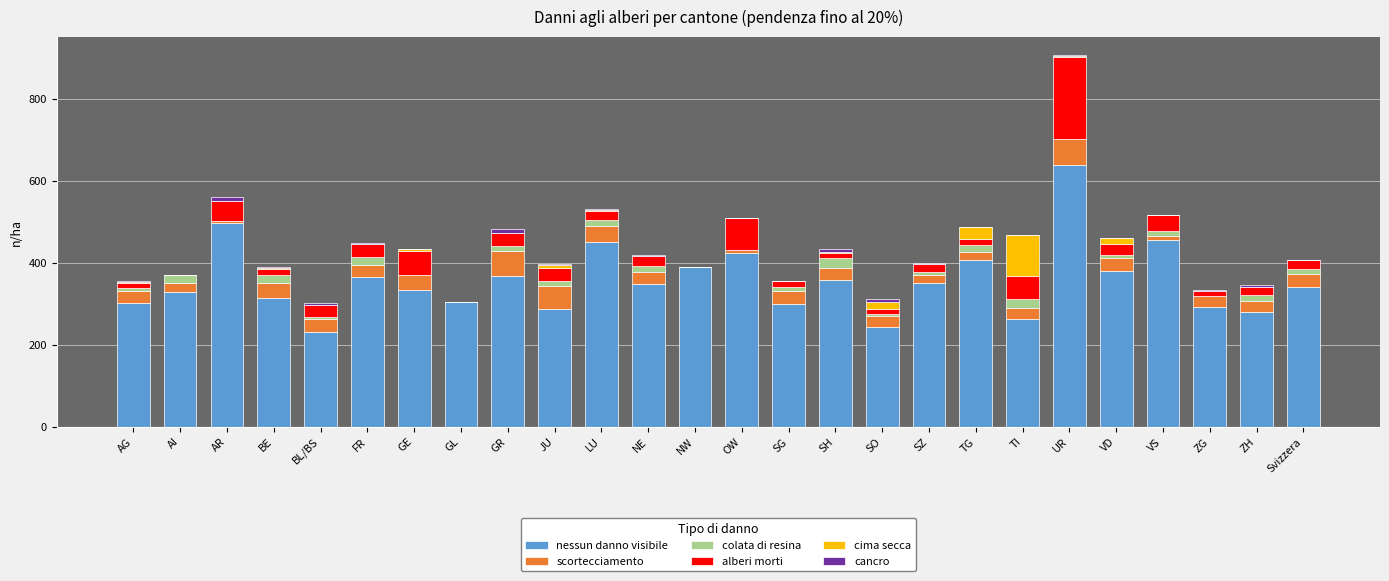

Is it true that nessun danno visibile equals 352 at SZ?

True